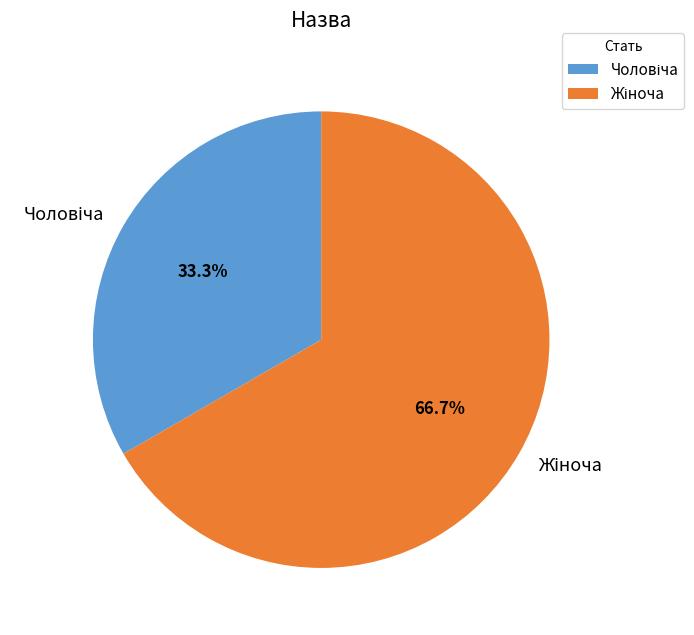

Does any single category account for the majority?

Yes